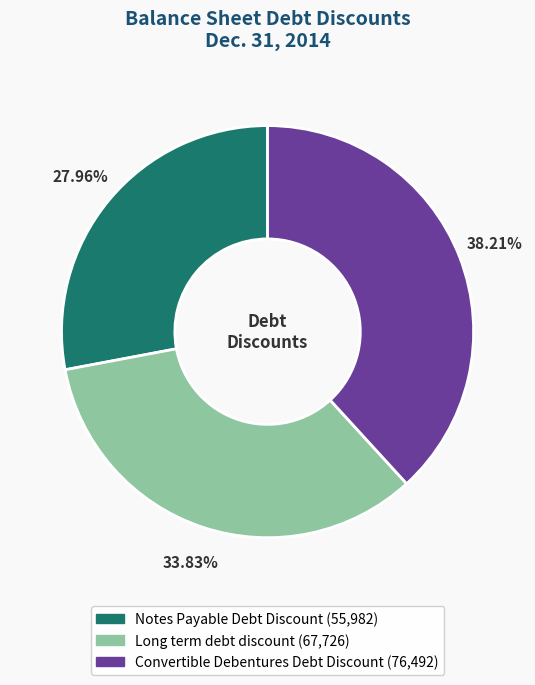

Which category has the smallest portion of the pie?

Notes Payable Debt Discount